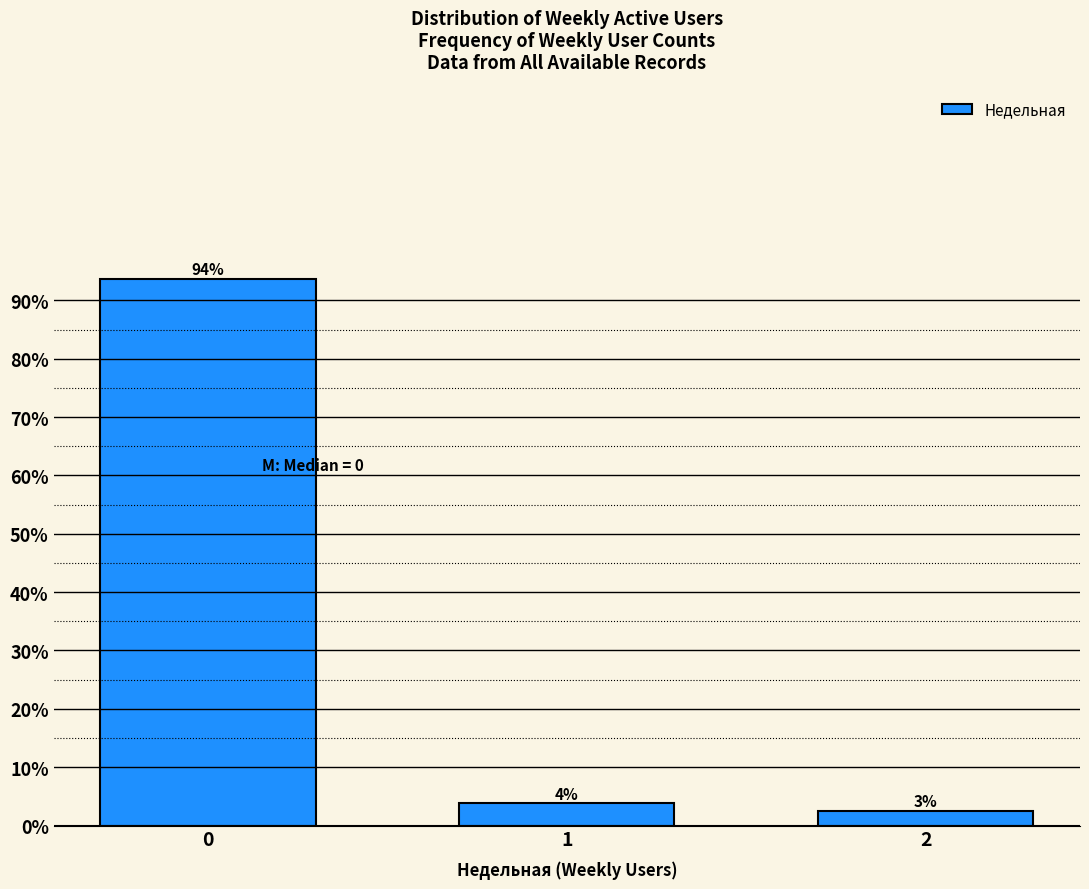

Does the chart contain any negative values?

No